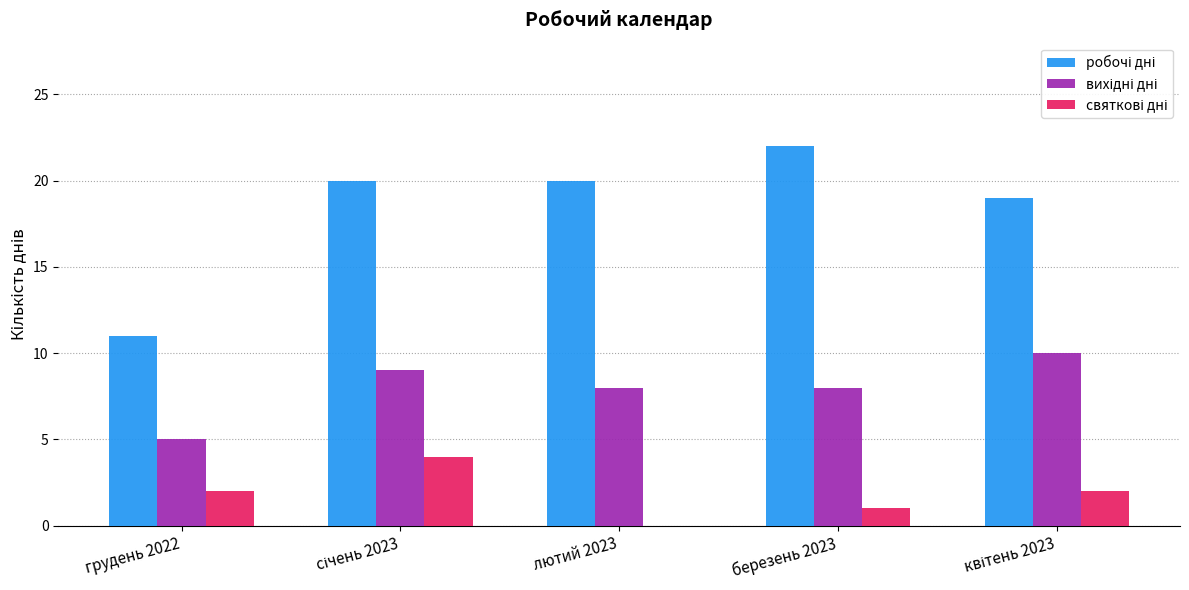

How many categories are shown in the chart?

5